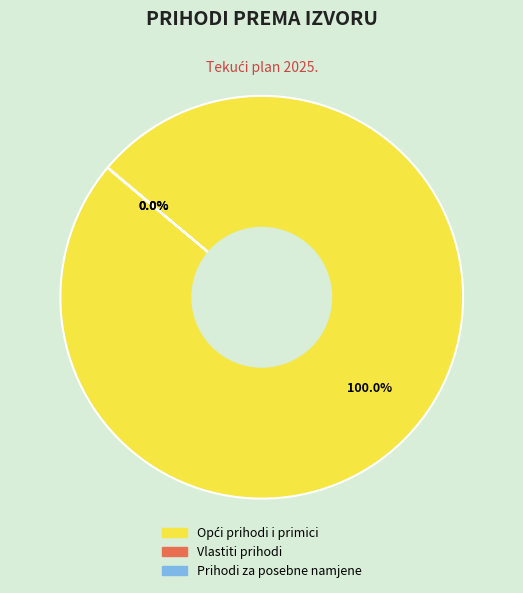

Is there a majority slice in this chart?

Yes